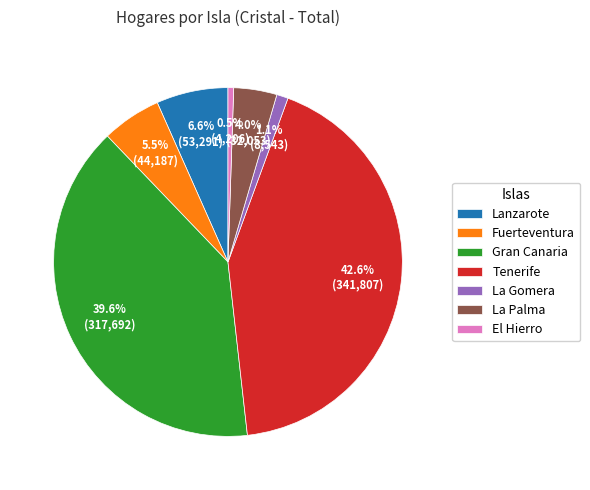

Which category has the biggest portion of the pie?

Tenerife